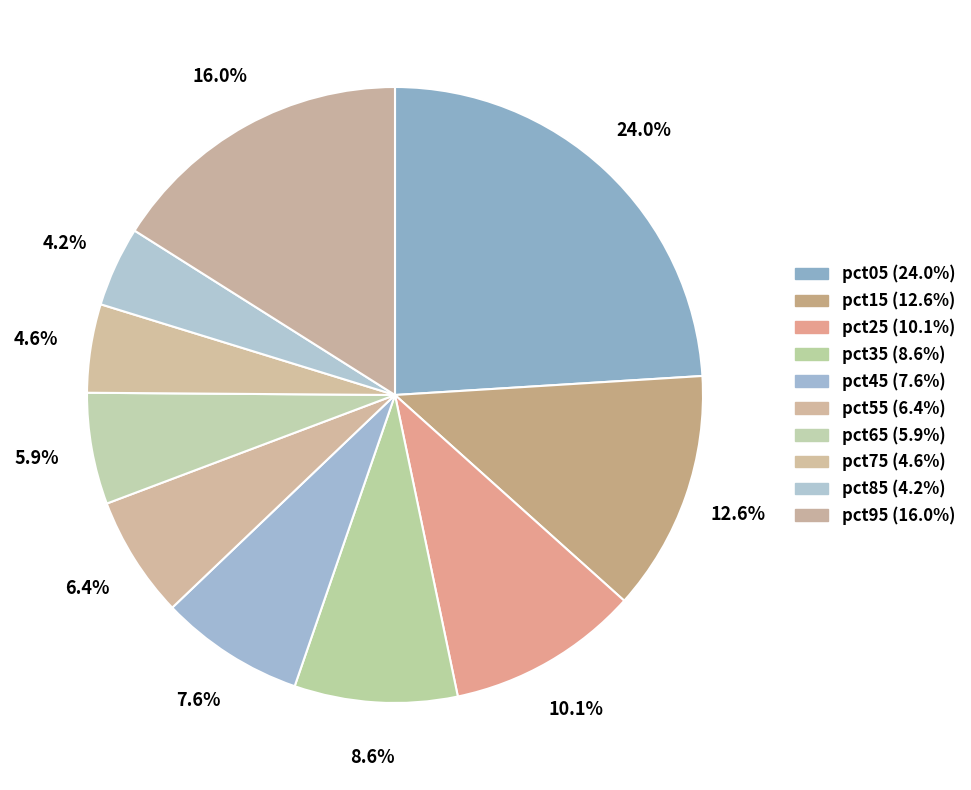

Rank the categories by value from highest to lowest.

pct05, pct95, pct15, pct25, pct35, pct45, pct55, pct65, pct75, pct85